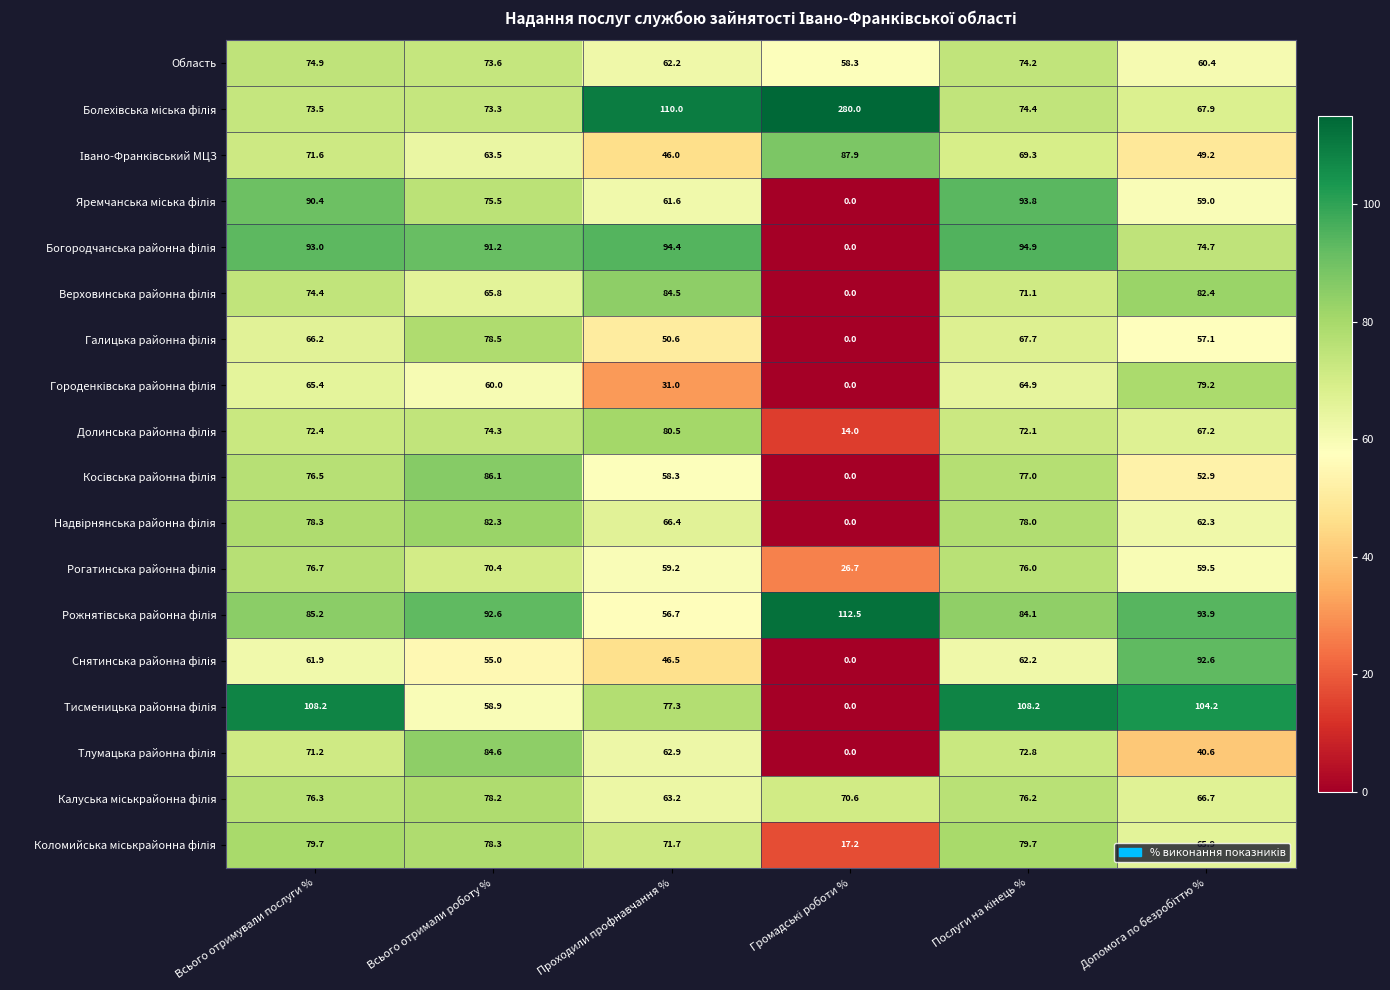

What is the spread (max minus min) of values at Всього отримували послуги %?

46.3